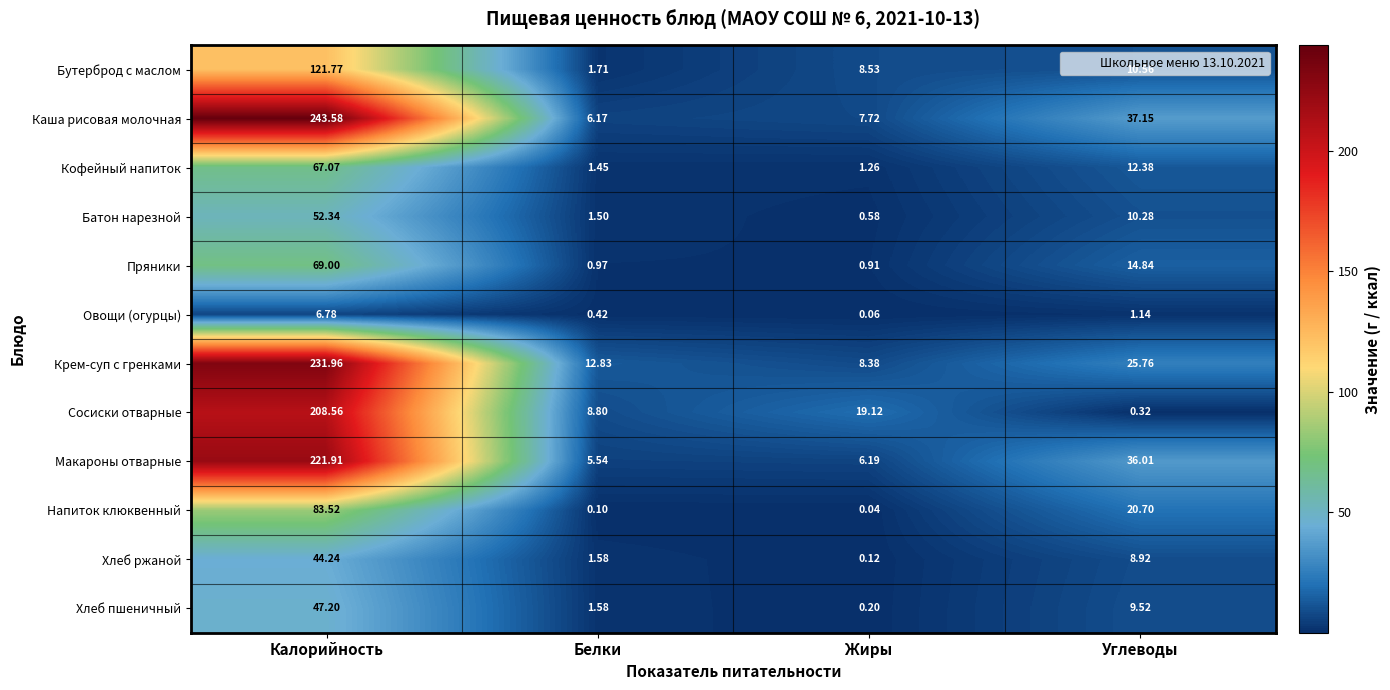

At which label is Каша рисовая молочная closest to 124?

Углеводы